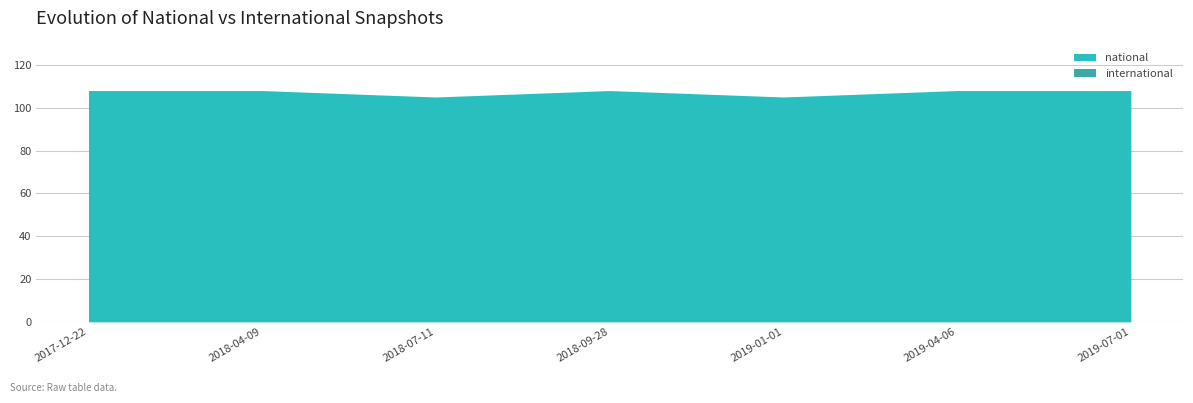

What position from the right is 2018-07-11?

5